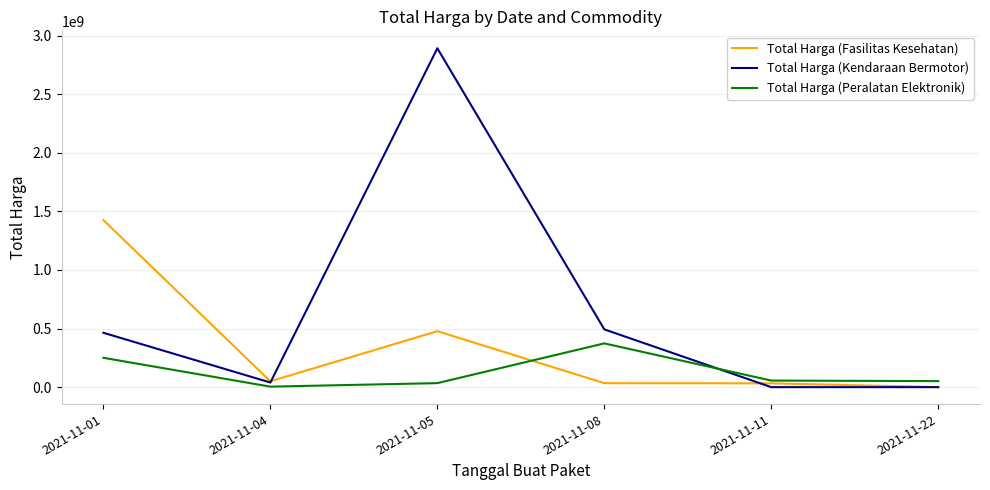

True or false: Total Harga (Fasilitas Kesehatan) and Total Harga (Peralatan Elektronik) cross at least once.

True